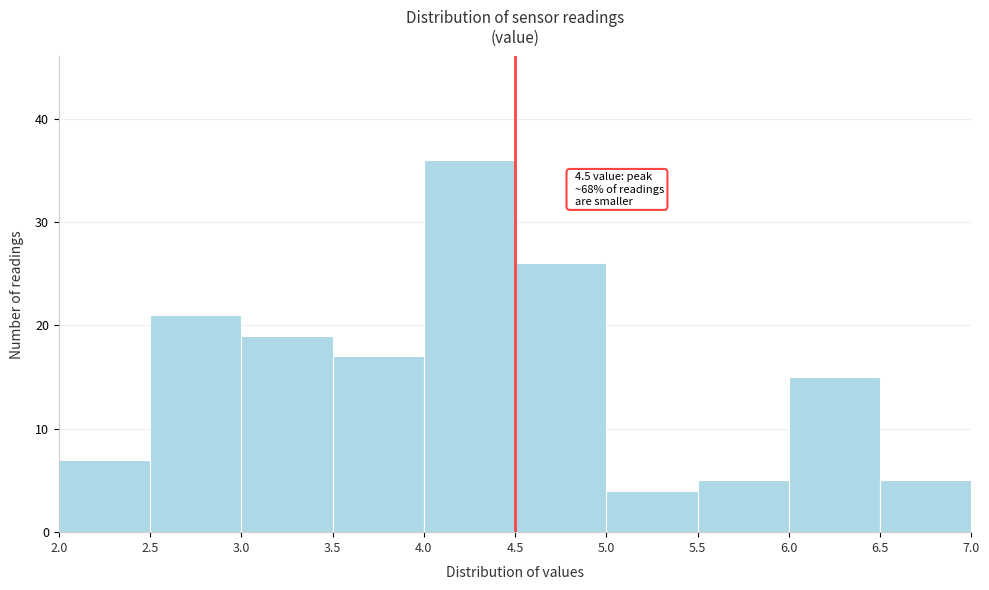

Over which range of the x-axis is the bar tallest?

4.0 to 4.5